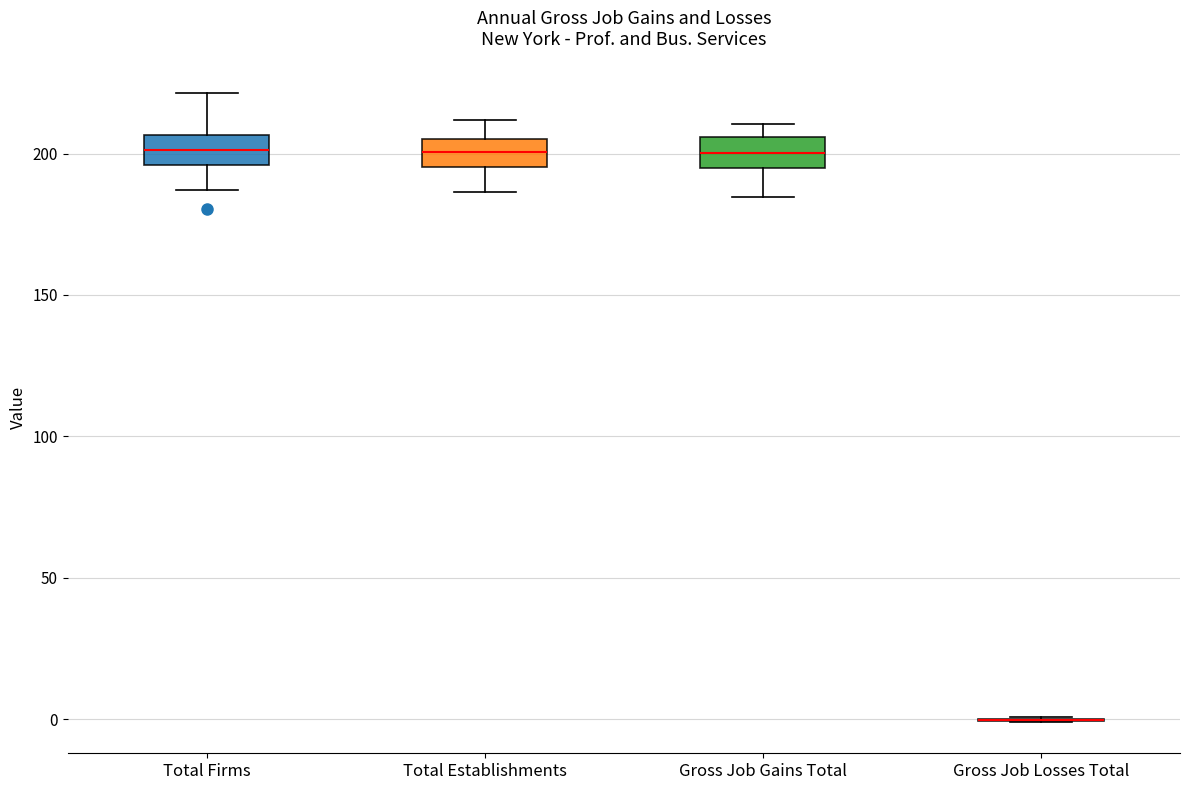

Where does the lower whisker of the box for Gross Job Gains Total end on the y-axis? The values are not printed on the chart, so give them approximately, as read against the axis.

185